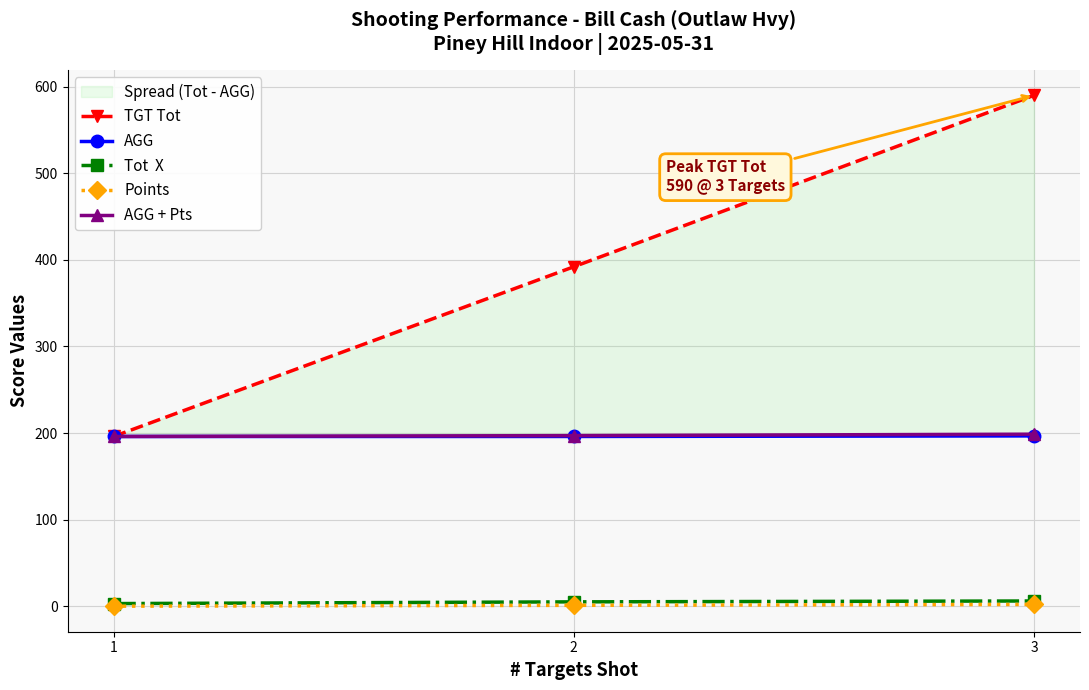

Reading left to right, list all the values displayed in this chart.

TGT Tot: 196.0	392.0	590.0
AGG: 196.0	196.0	196.7
Tot  X: 3.0	5.0	6.0
Points: 0.0	1.0	2.0
AGG + Pts: 196.0	197.0	198.7